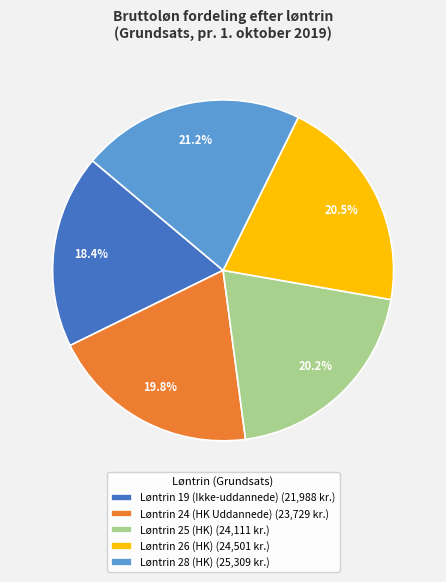

What portion of the pie excludes Løntrin 24 (HK Uddannede)?

80.2%